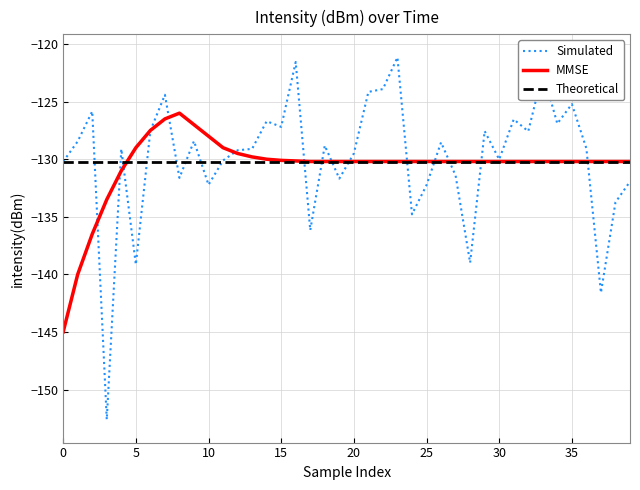

Rank the series by their maximum value, from highest to lowest.

Simulated, MMSE, Theoretical